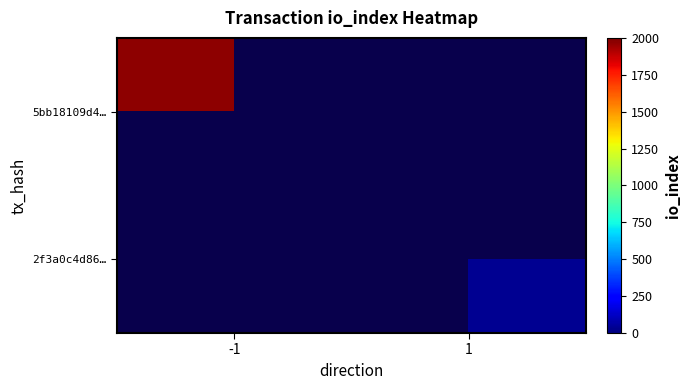

Count the number of categories in the chart.

2